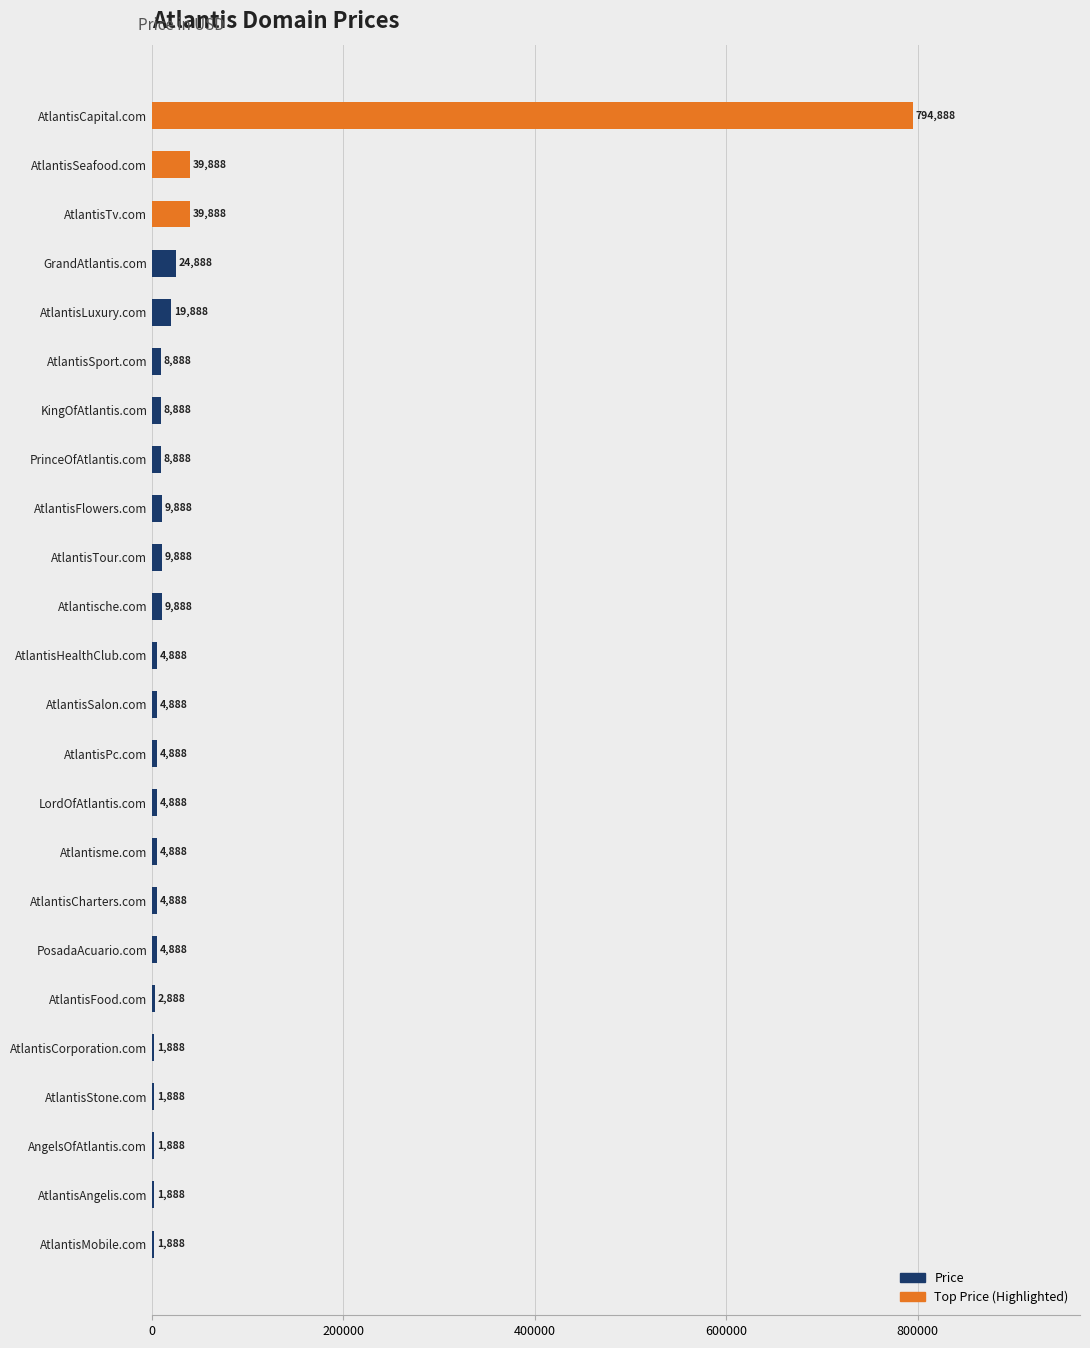

Is it true that the value at AtlantisHealthClub.com is 4888?

True